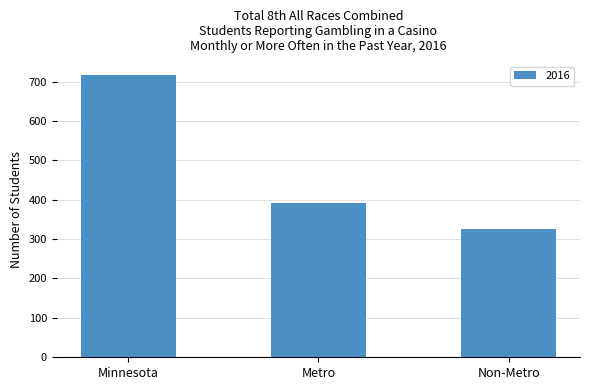

What is the value of the 2nd bar from the left?

391